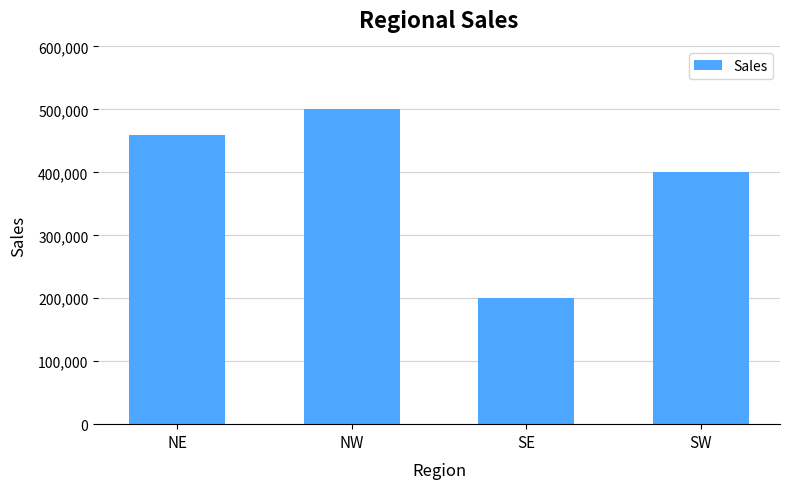

Between NE and SE, which is larger?

NE